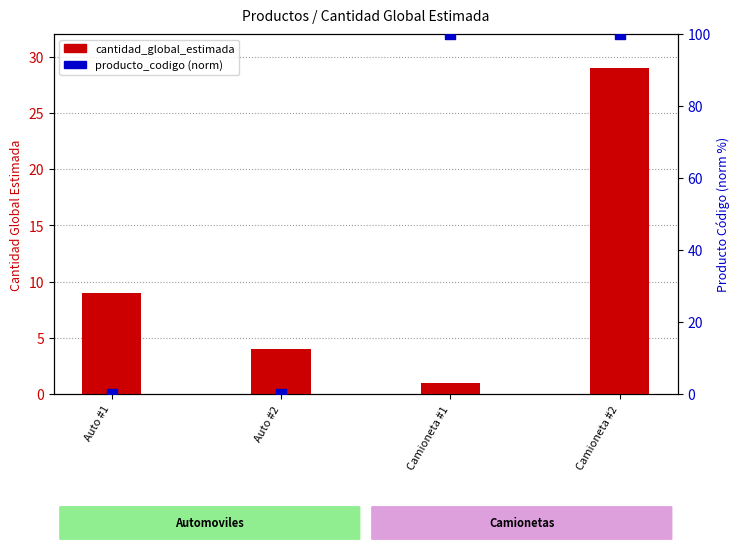

Which series reaches the maximum Y coordinate?

producto_codigo (norm)